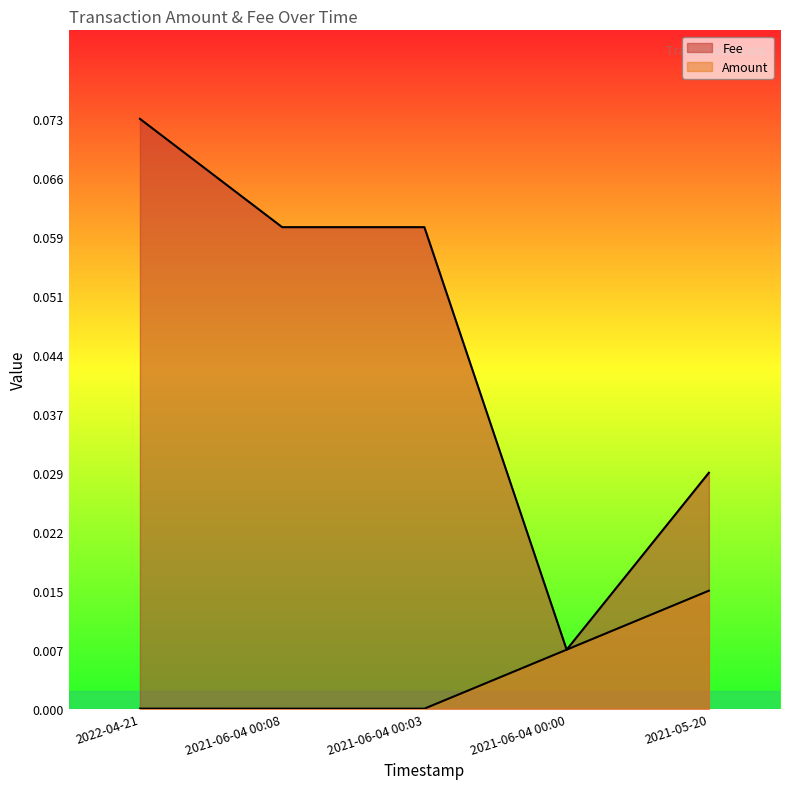

What is the difference between the maximum and minimum values in the Fee series?

0.1